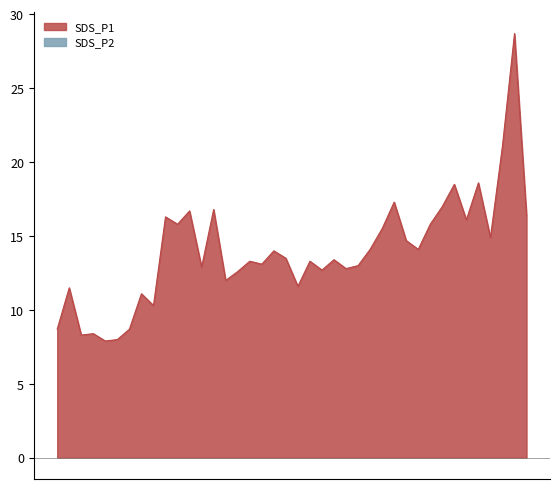

What is the lowest value of the SDS_P1 series?

7.9